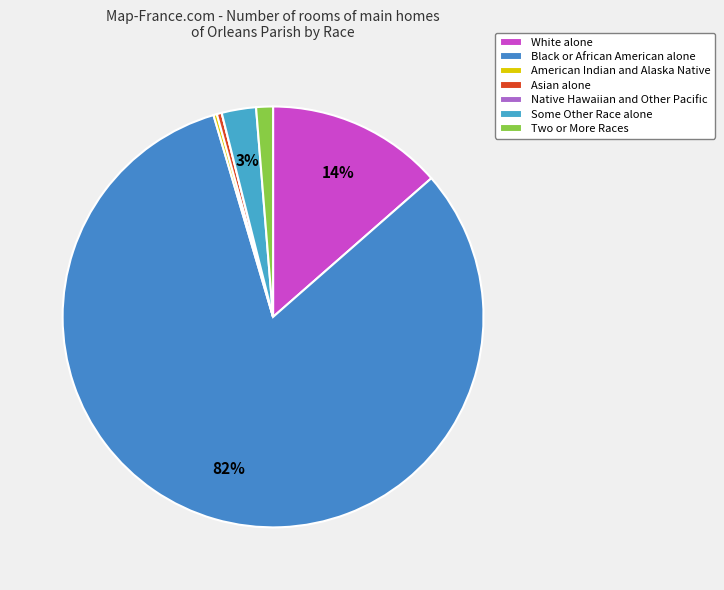

The White alone slice represents 14% of the pie. True or false?

True